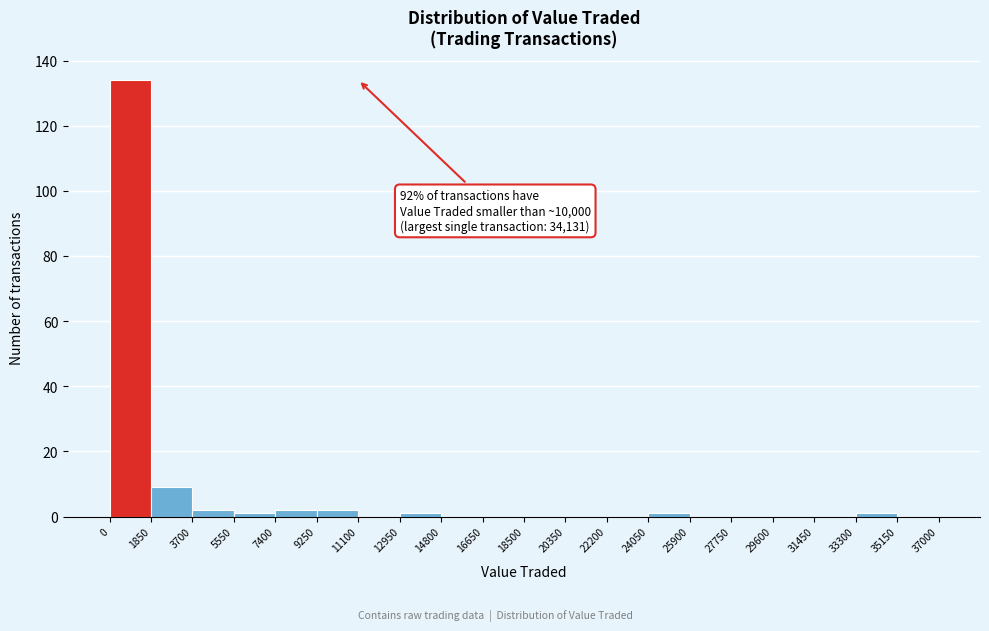

Over which range of the x-axis is the bar tallest?

0 to 1850